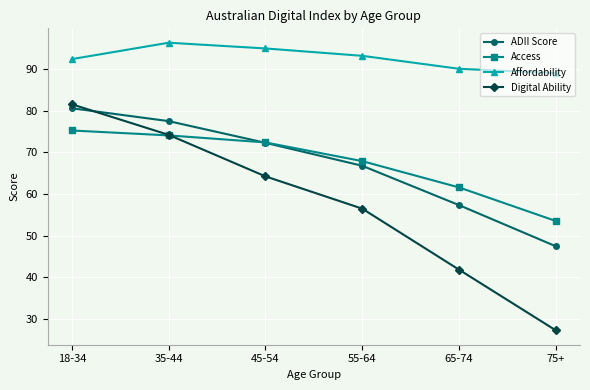

Reading left to right, extract all data points from this chart.

ADII Score: 80.6	77.5	72.3	66.8	57.3	47.4
Access: 75.3	74.1	72.4	67.9	61.6	53.5
Affordability: 92.5	96.4	95.0	93.2	90.1	89.1
Digital Ability: 81.6	74.2	64.2	56.5	41.8	27.2